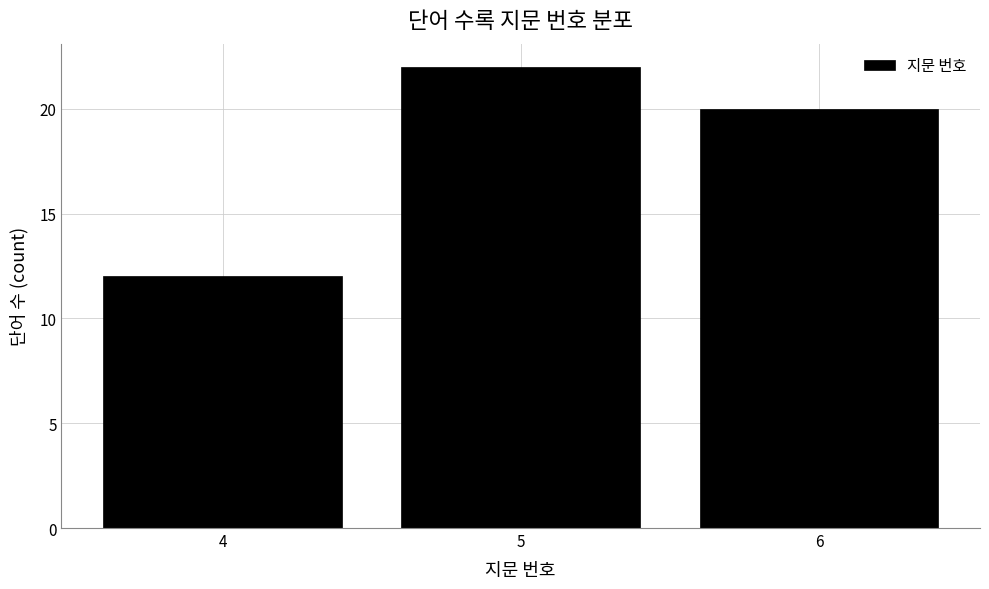

Reading left to right, what are all the values shown in this chart?

12	22	20